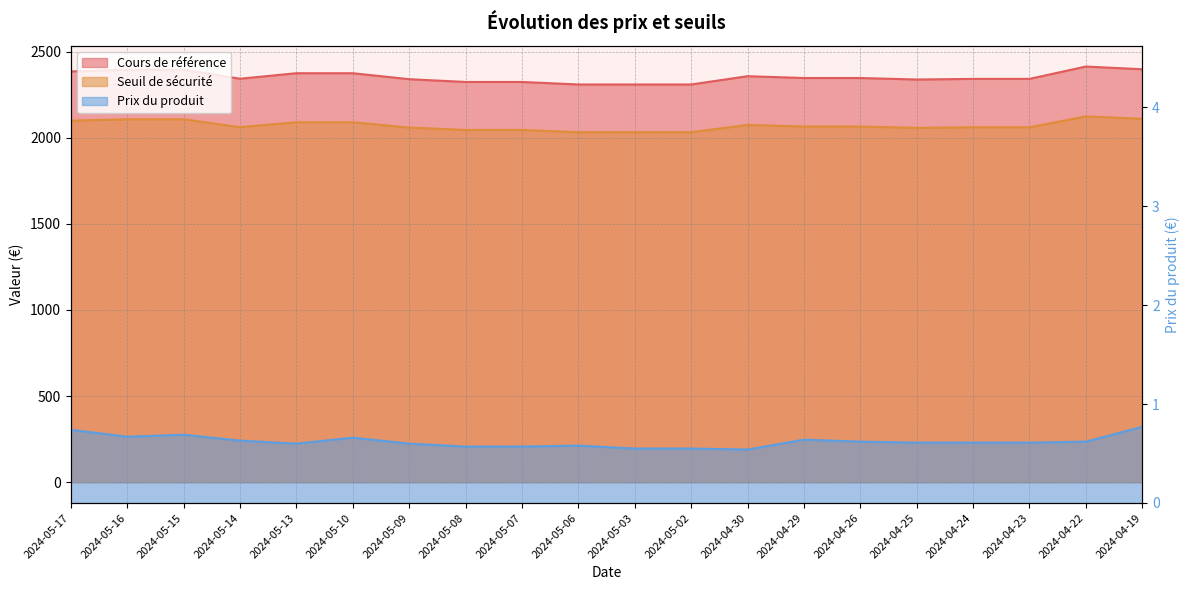

What is the spread (max minus min) of values at 2024-05-14?

2342.4